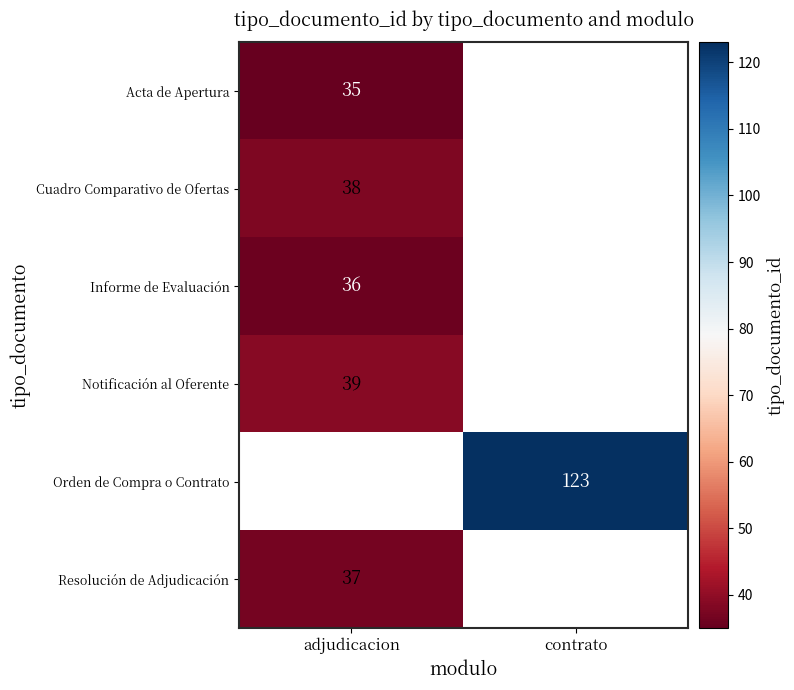

Is it true that Acta de Apertura equals 53 at adjudicacion?

False